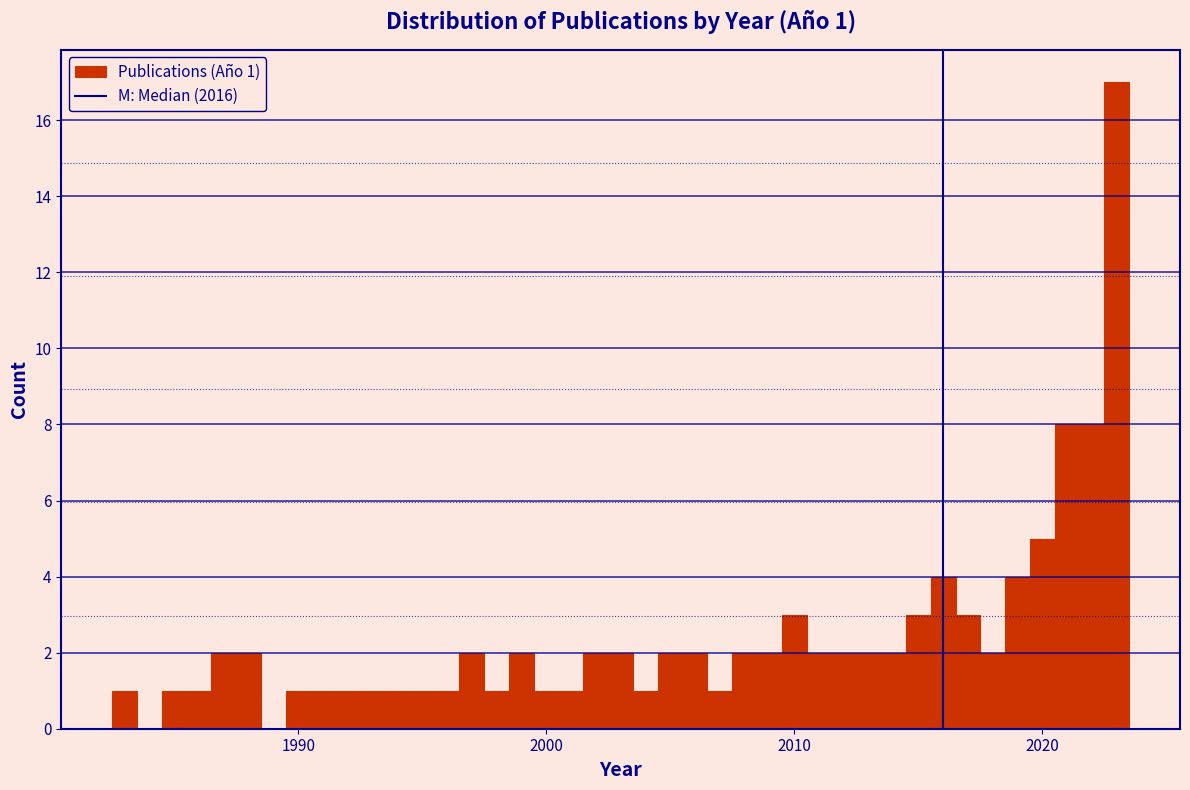

Around what value on the x-axis is the tallest bar? Give the approximate position of its centre, as read against the axis.

2023